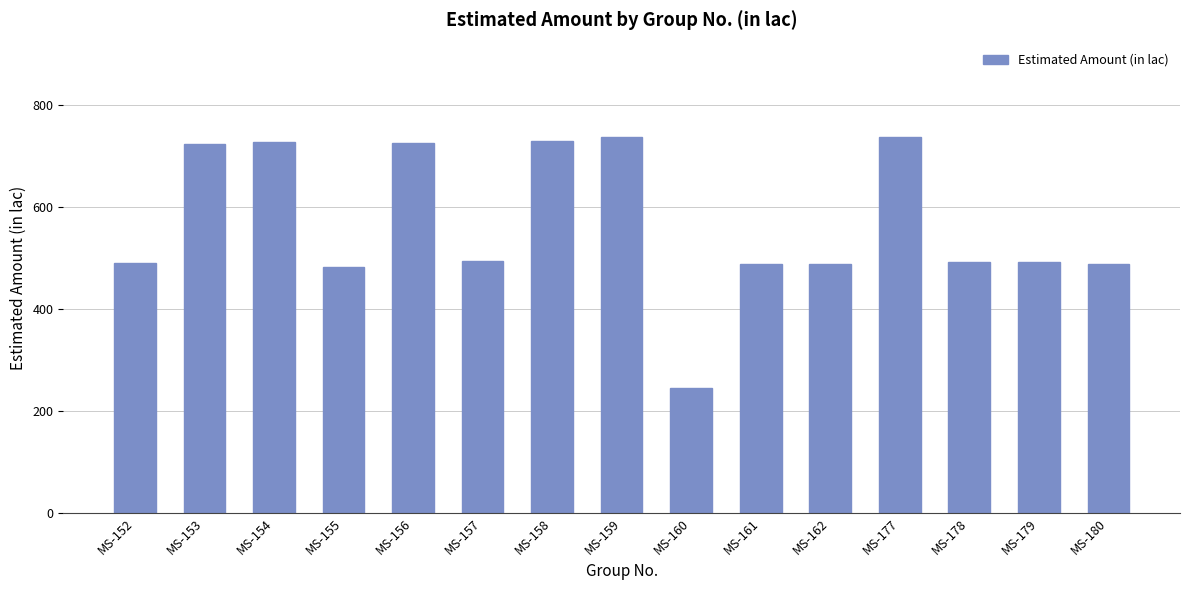

What is the average value?

569.8